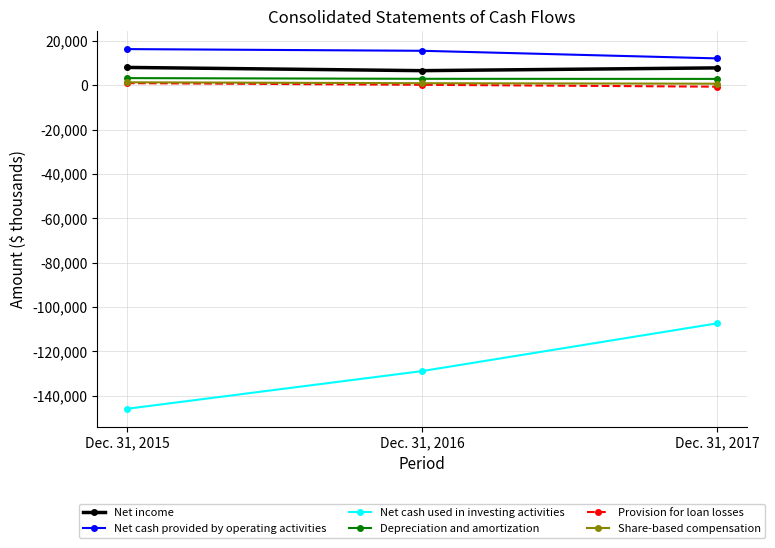

How many series are shown in this chart?

6